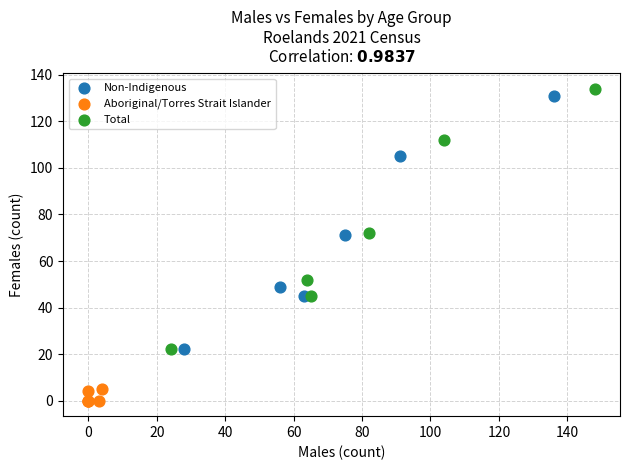

Which series reaches the minimum Y coordinate?

Aboriginal/Torres Strait Islander